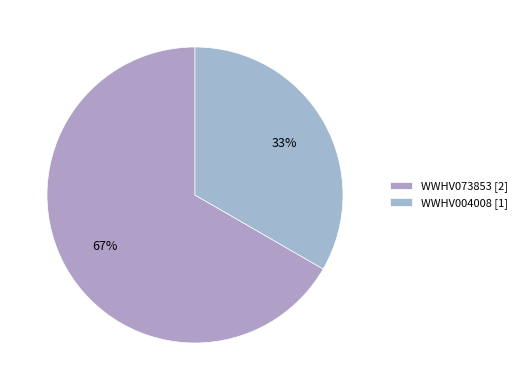

Does WWHV004008 represent more than half of the total?

No